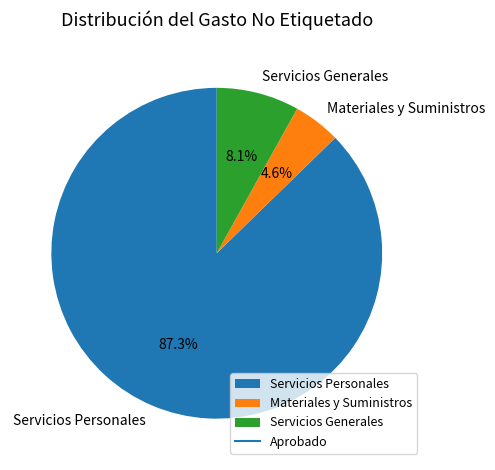

Rank the categories by value from lowest to highest.

Materiales y Suministros, Servicios Generales, Servicios Personales